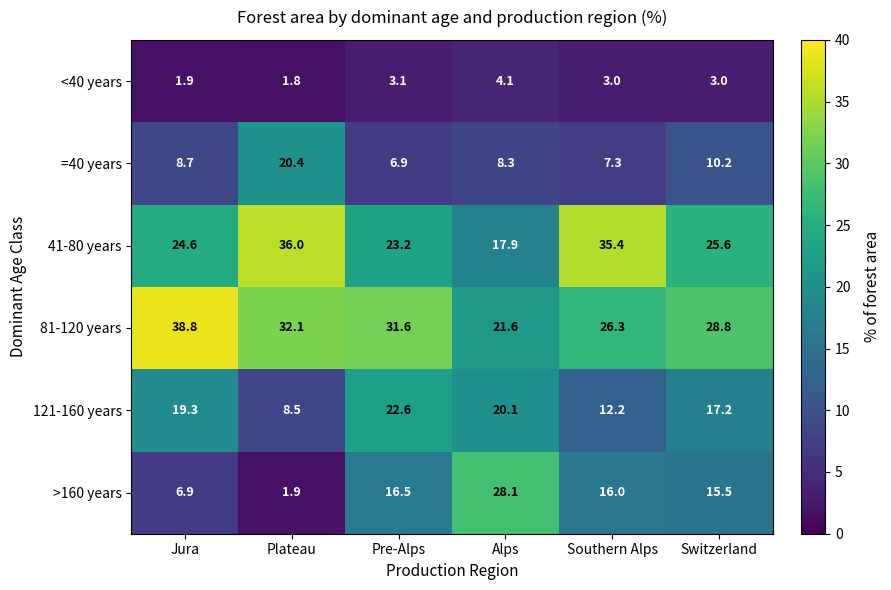

Which series has the widest spread of values?

>160 years